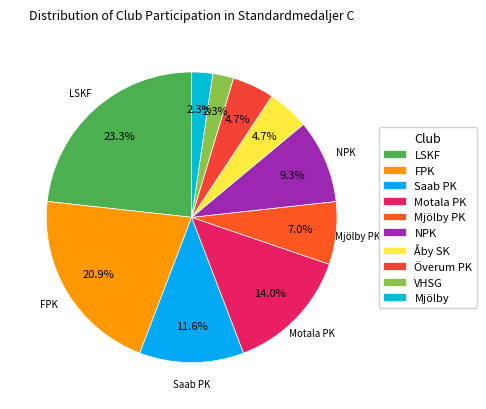

What portion of the pie excludes Saab PK?

88.4%